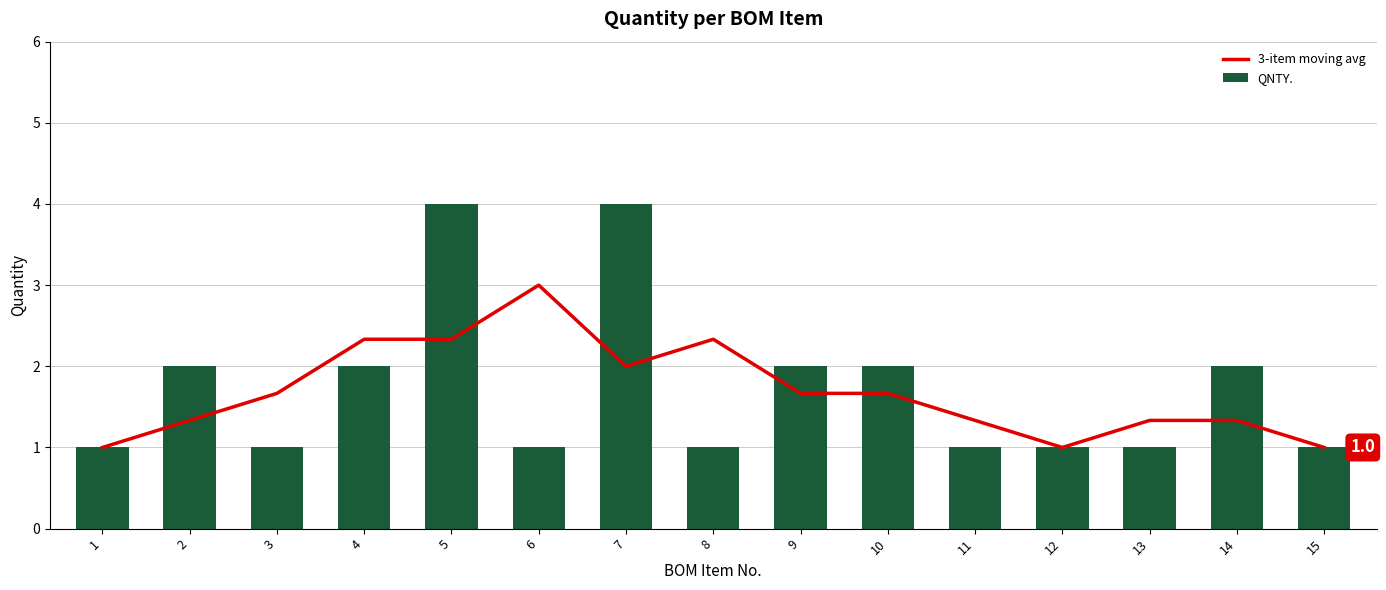

The value of 3-item moving avg at 5 is 1.5. True or false?

False